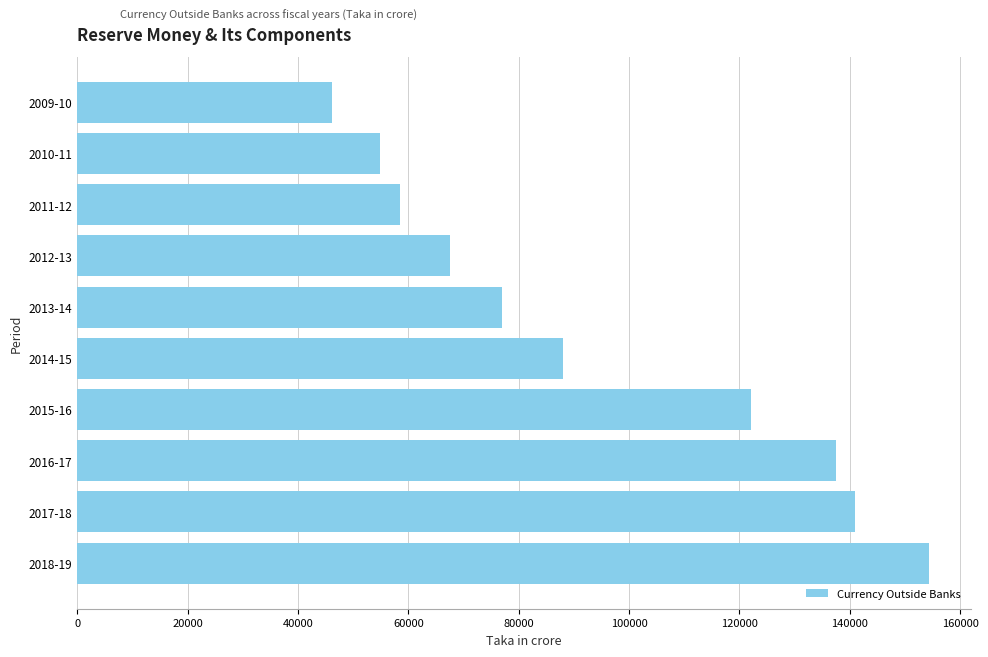

Where is the data nearest to the value 100222?

2014-15